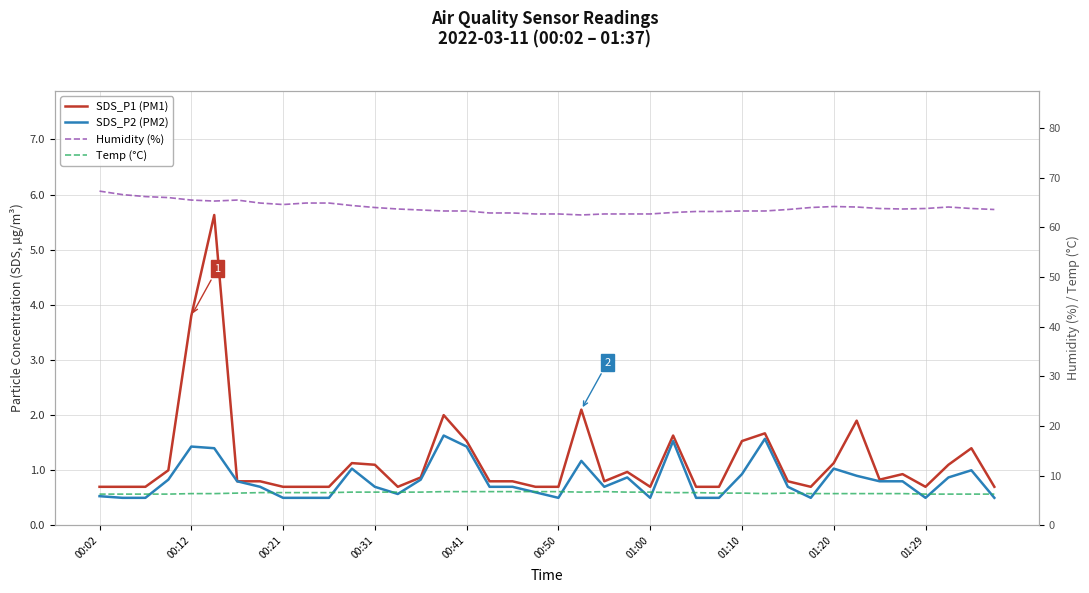

How many lines are shown in the chart?

4